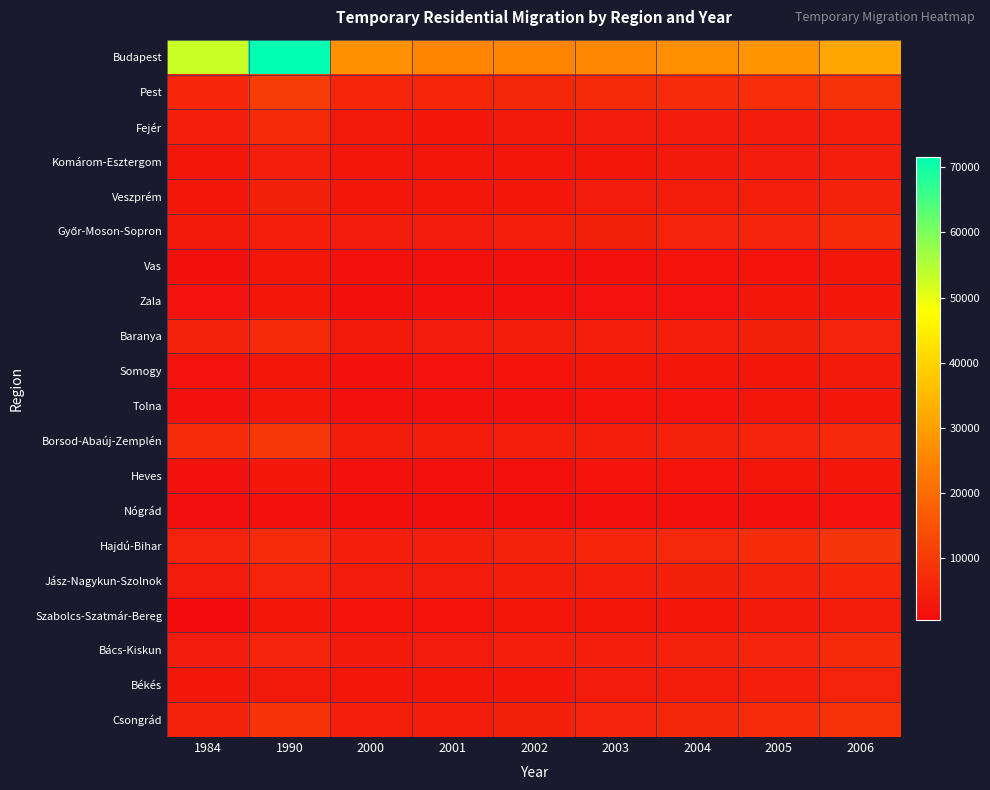

Count the number of categories in the chart.

9